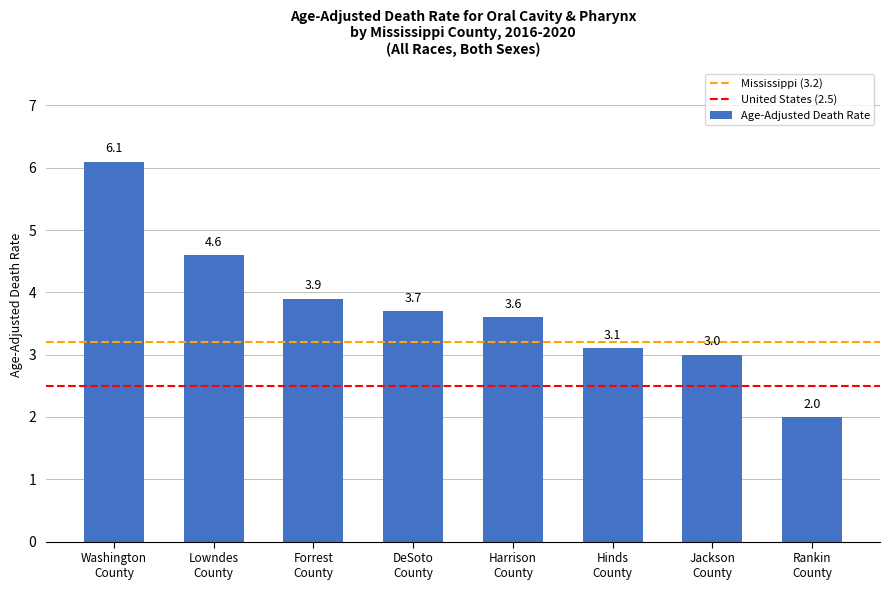

Which has a higher value, Hinds
County or Washington
County?

Washington
County